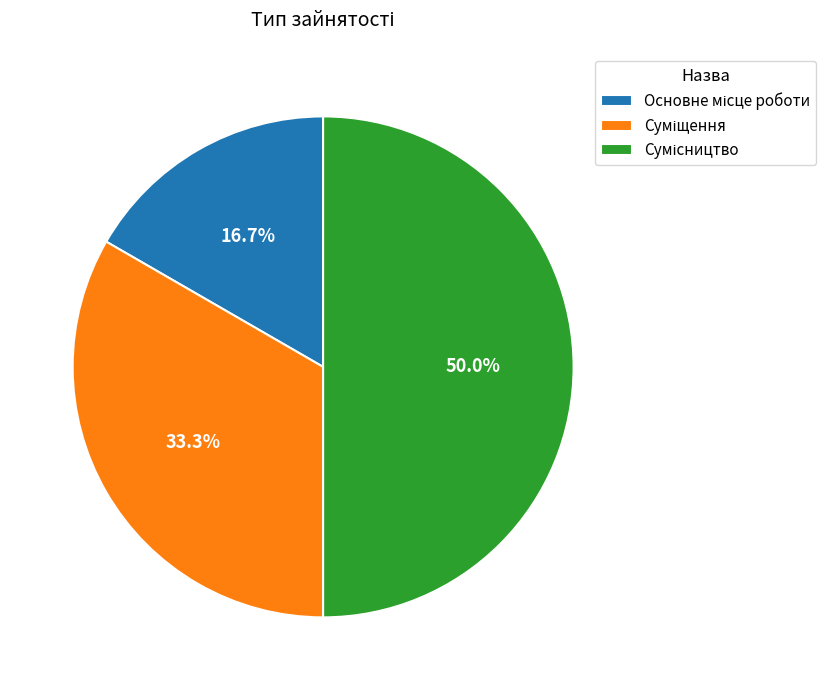

How many segments does this pie chart have?

3